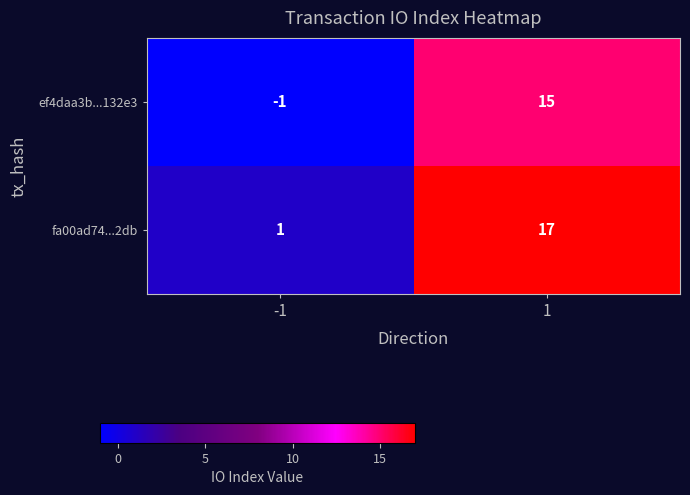

Reading left to right, extract all data points from this chart.

ef4daa3b...132e3: -1=-1	1=15
fa00ad74...2db: -1=1	1=17